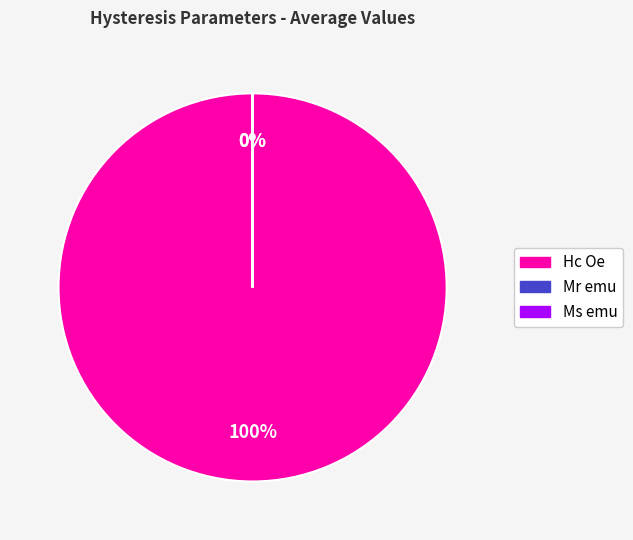

What is the change in value from Hc Oe to Mr emu?

-89614.8